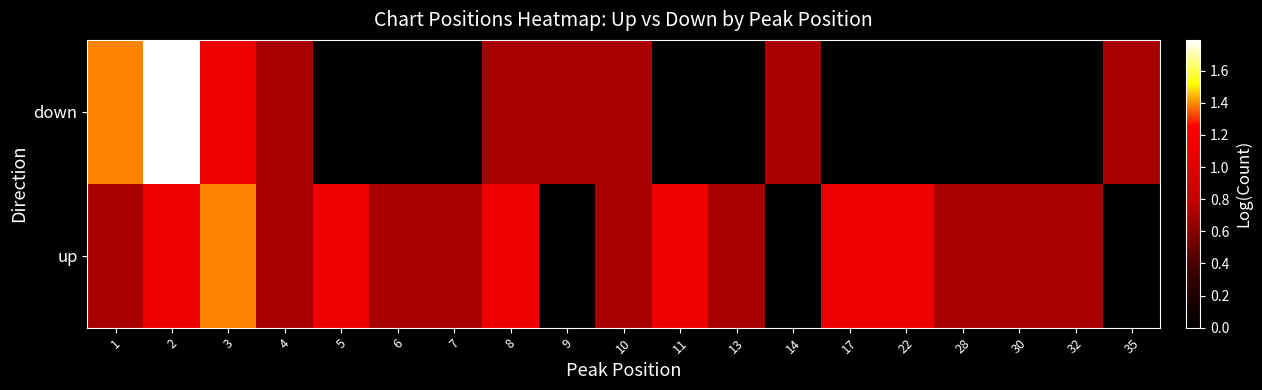

What is the total value across all series at 6?

0.7